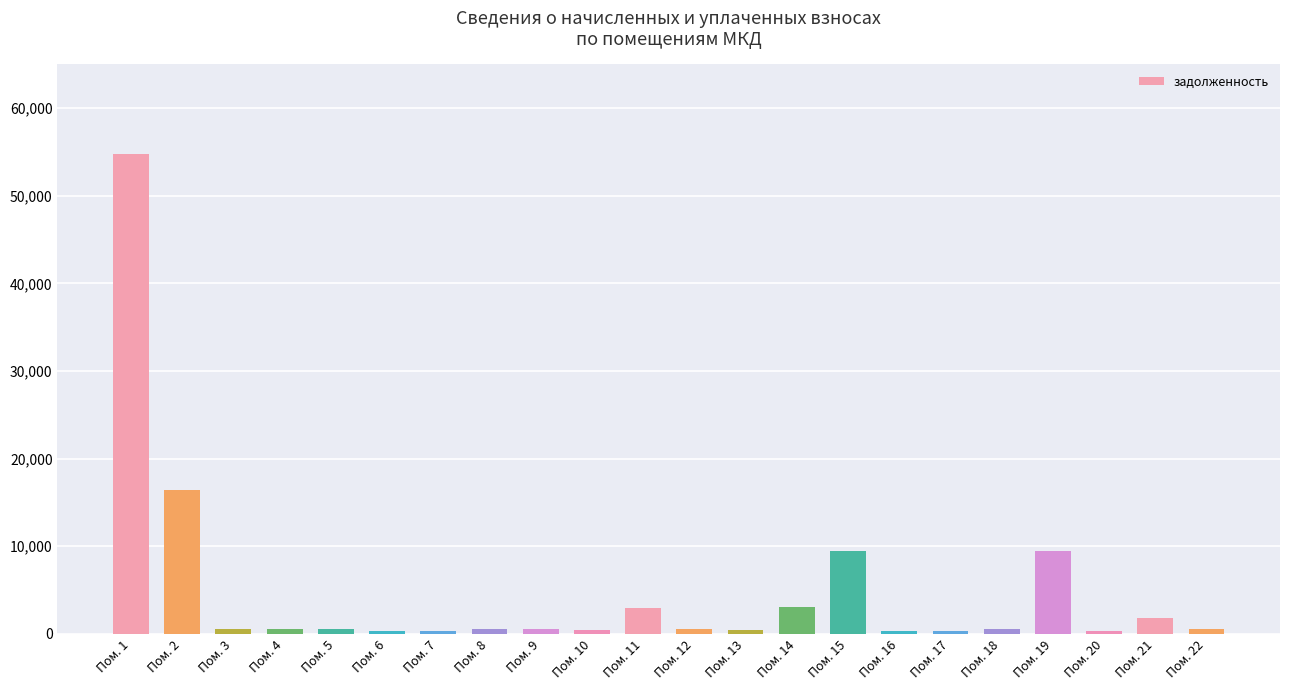

How many data points are less than 538?

11